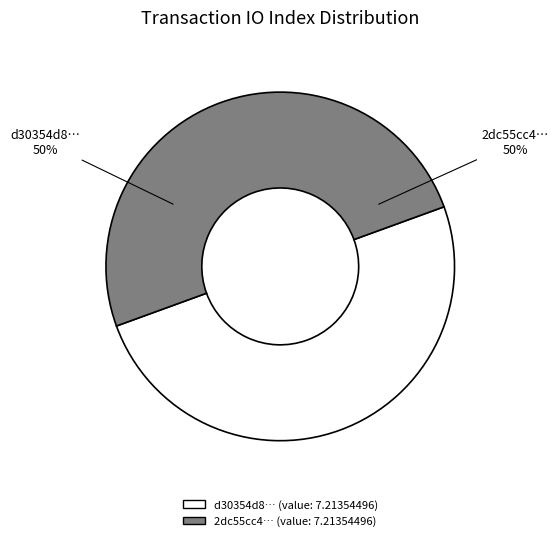

To the nearest percent, what is the average slice percentage?

50%